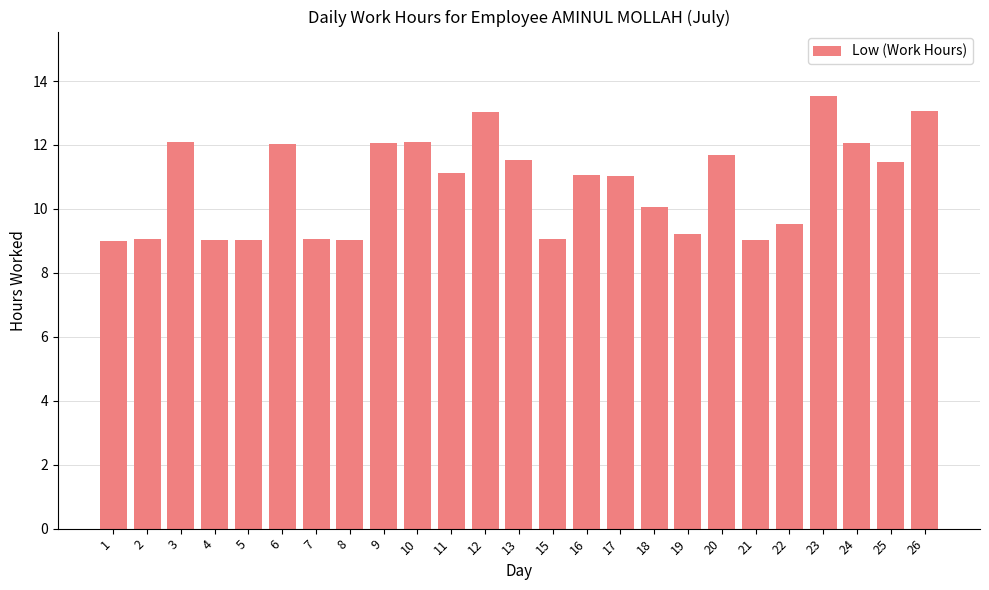

What value does the data have at 22?

9.5